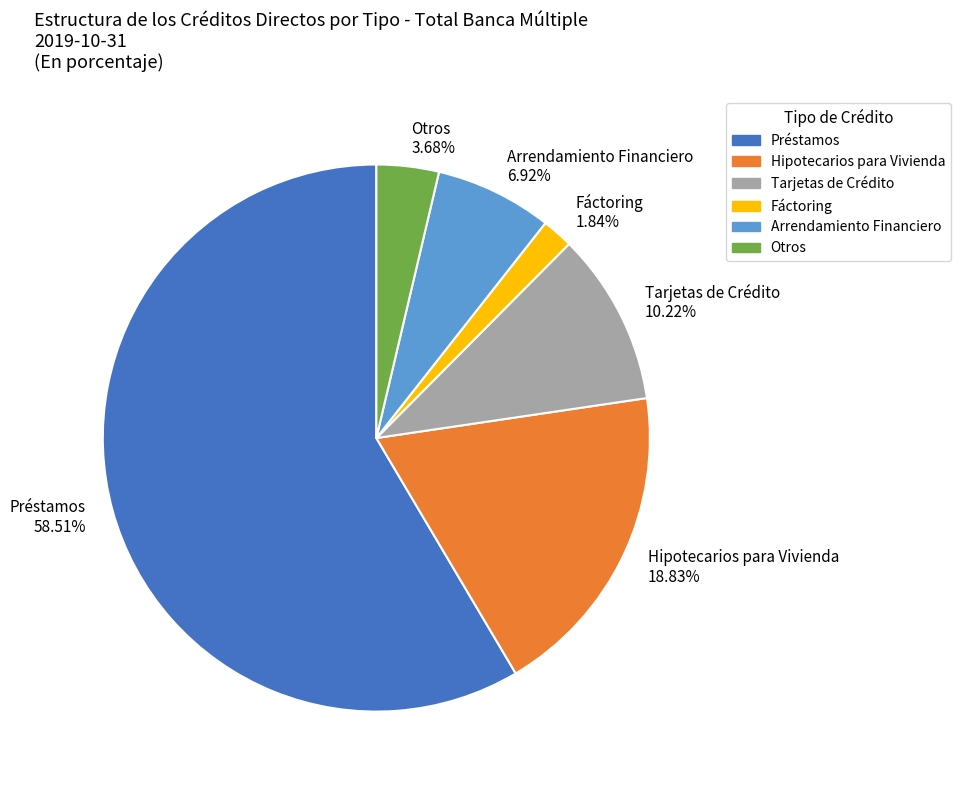

Is there a majority slice in this chart?

Yes